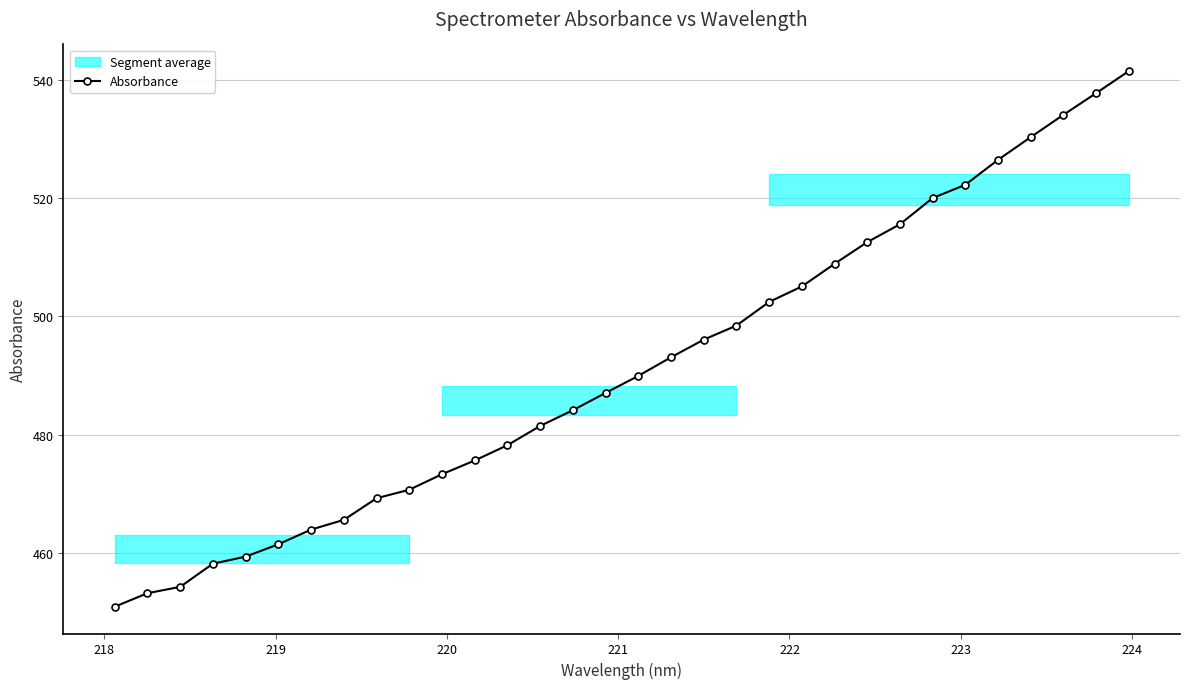

What is the smallest value displayed?

451.0